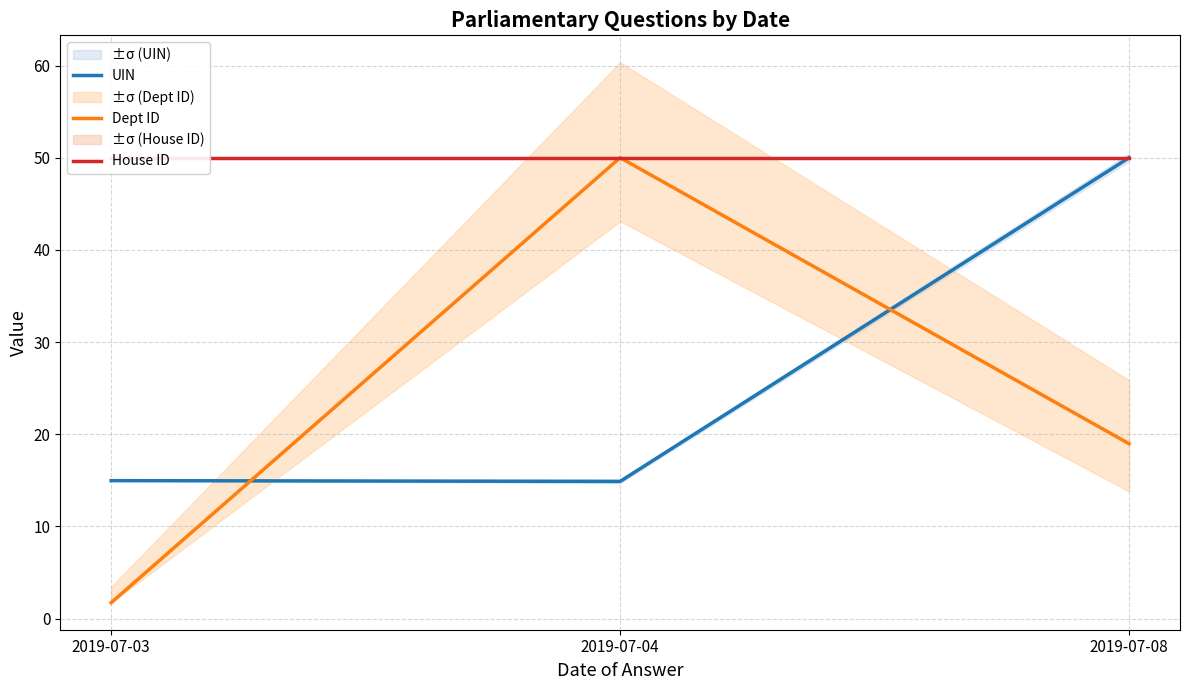

Which series has the widest spread of values?

Dept ID